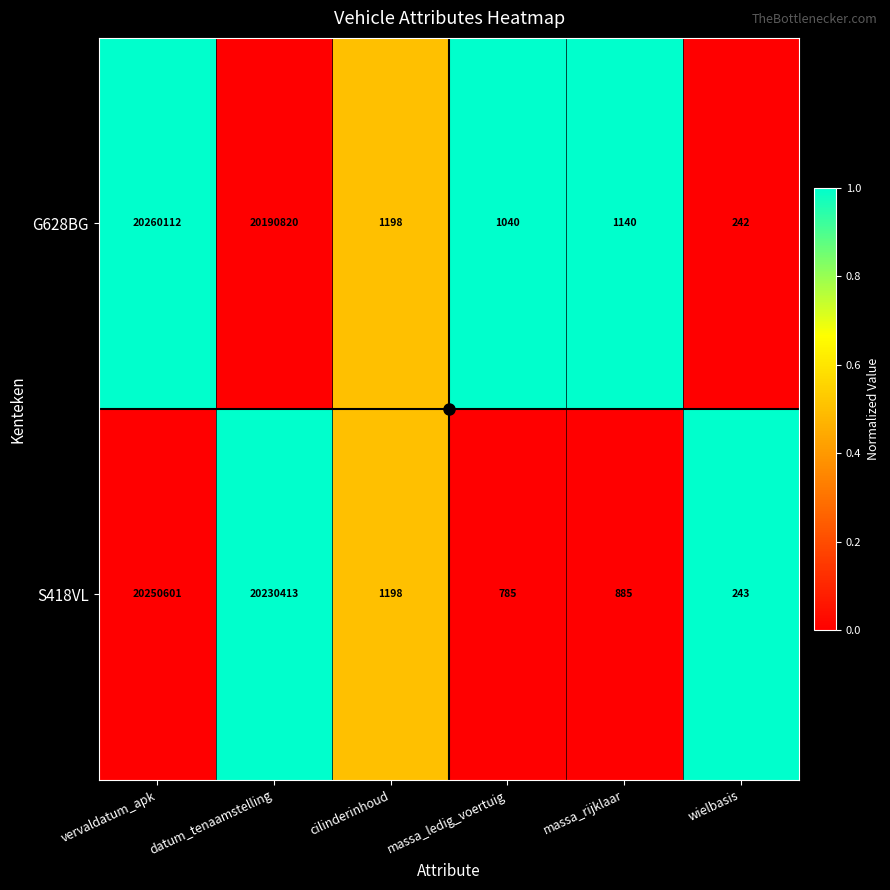

At which category does the chart reach its peak across all series?

vervaldatum_apk